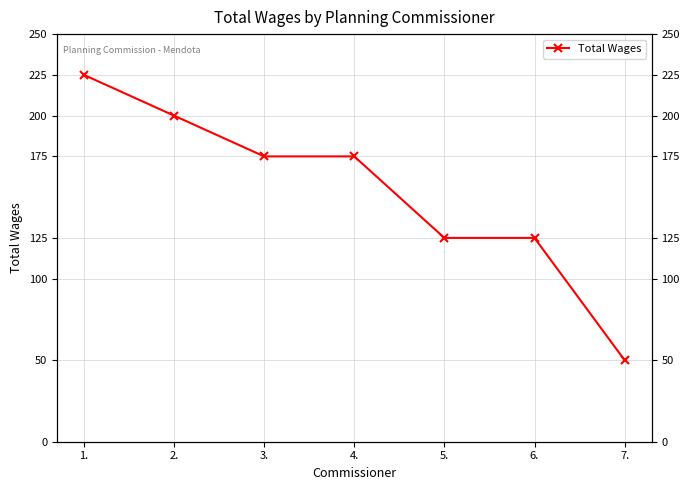

What is the change in value from 2. to 6.?

-75